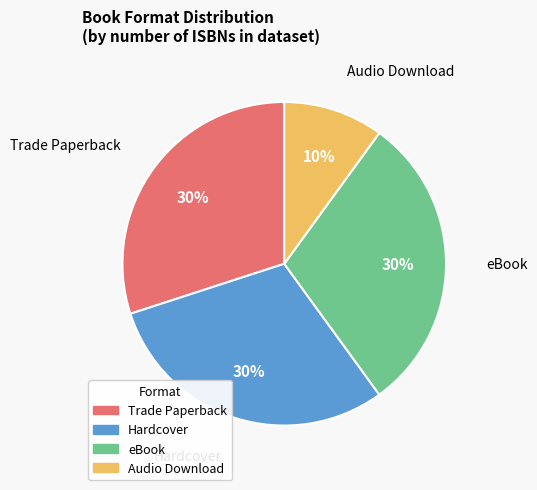

To the nearest percent, what is the average slice percentage?

25%